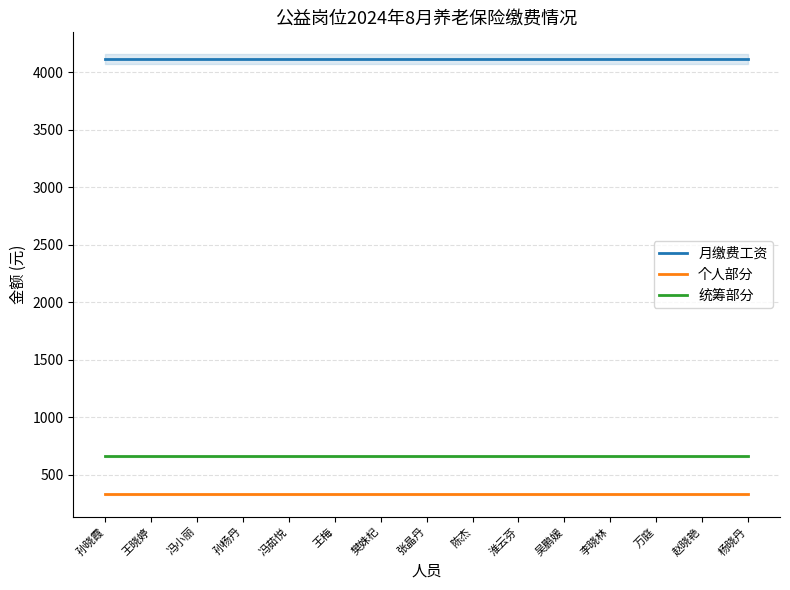

What value does the 个人部分 series have at 冯小丽?

329.0